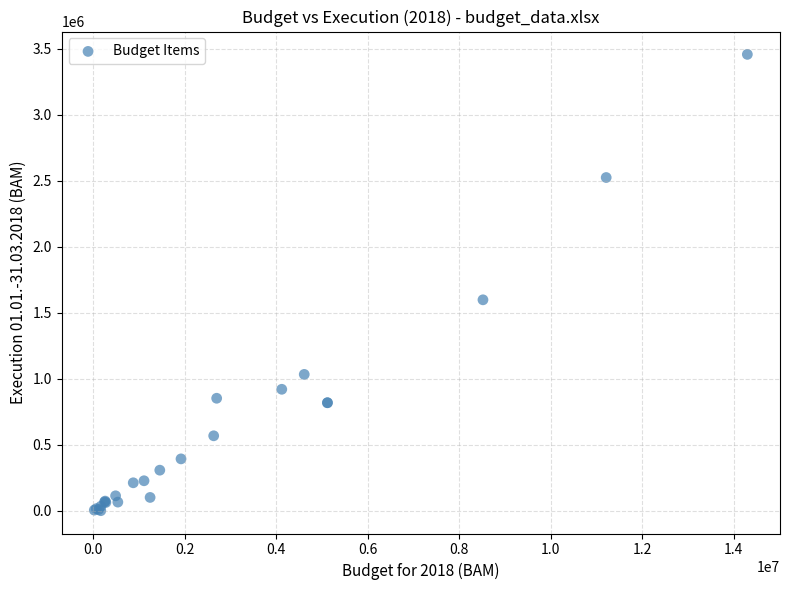

What Y value in the scatter plot is closest to 1729383?

1598418.1